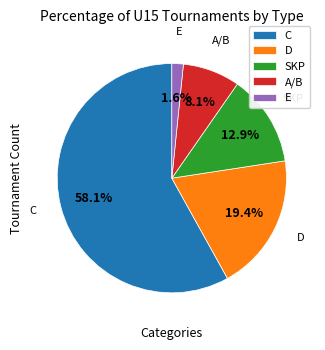

What is the smallest slice in the pie chart?

E